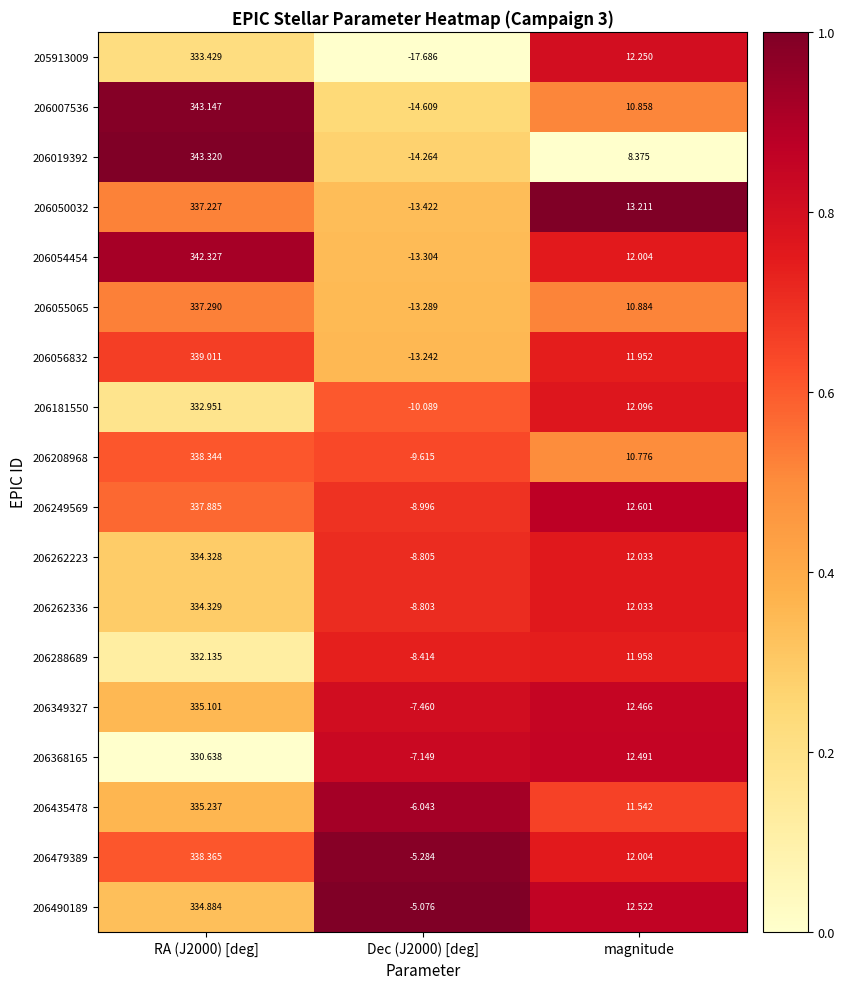

At which category is the sum across all series the highest?

RA (J2000) [deg]